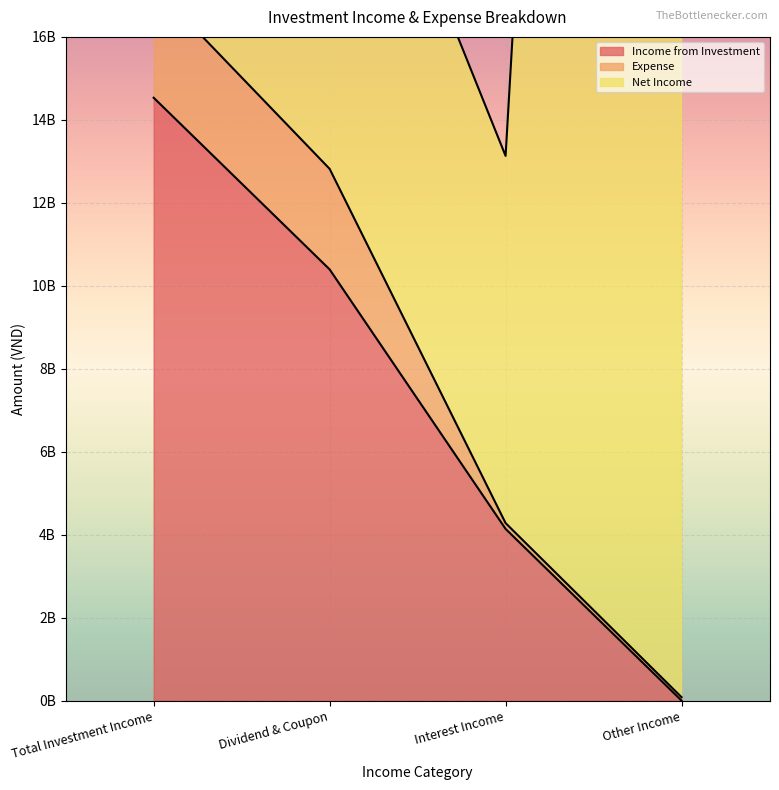

What is the difference between the maximum and minimum values in the Net Income series?

72840716204